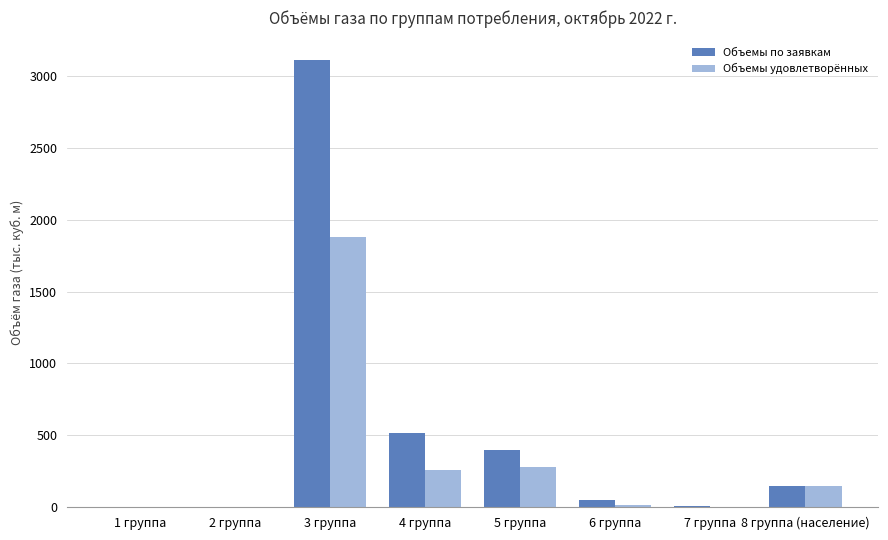

Between 3 группа and 6 группа, which series saw the biggest shift?

Объемы по заявкам